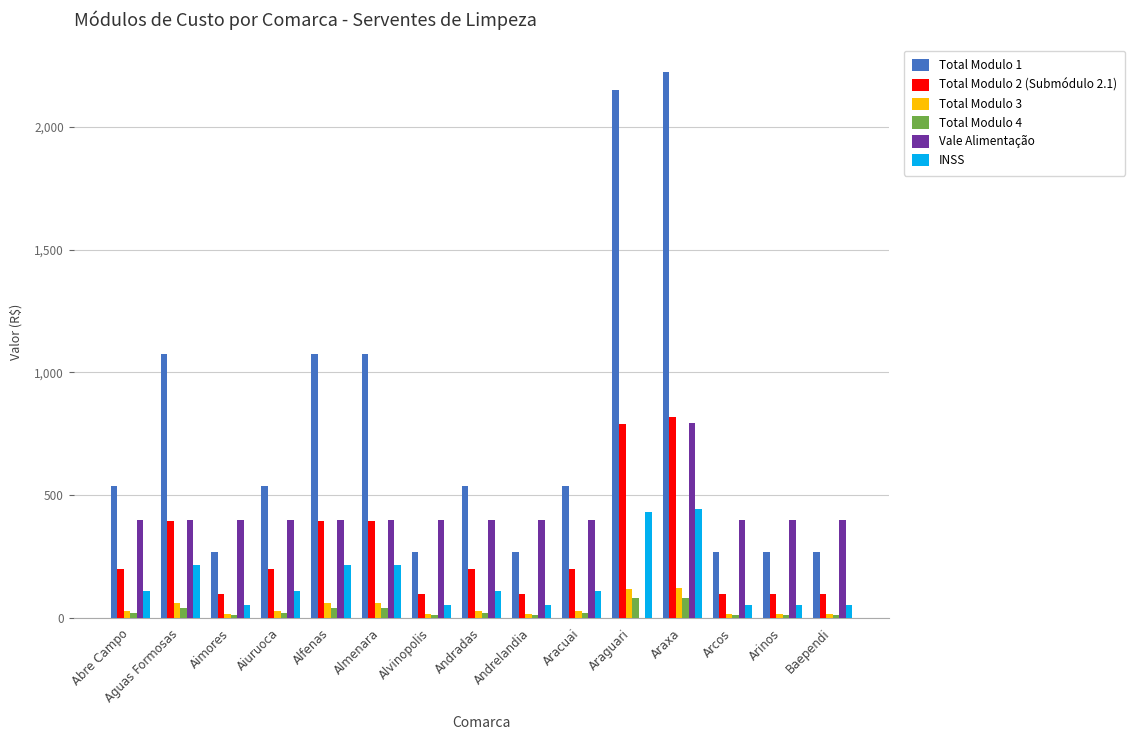

Which series has the widest spread of values?

Total Modulo 1